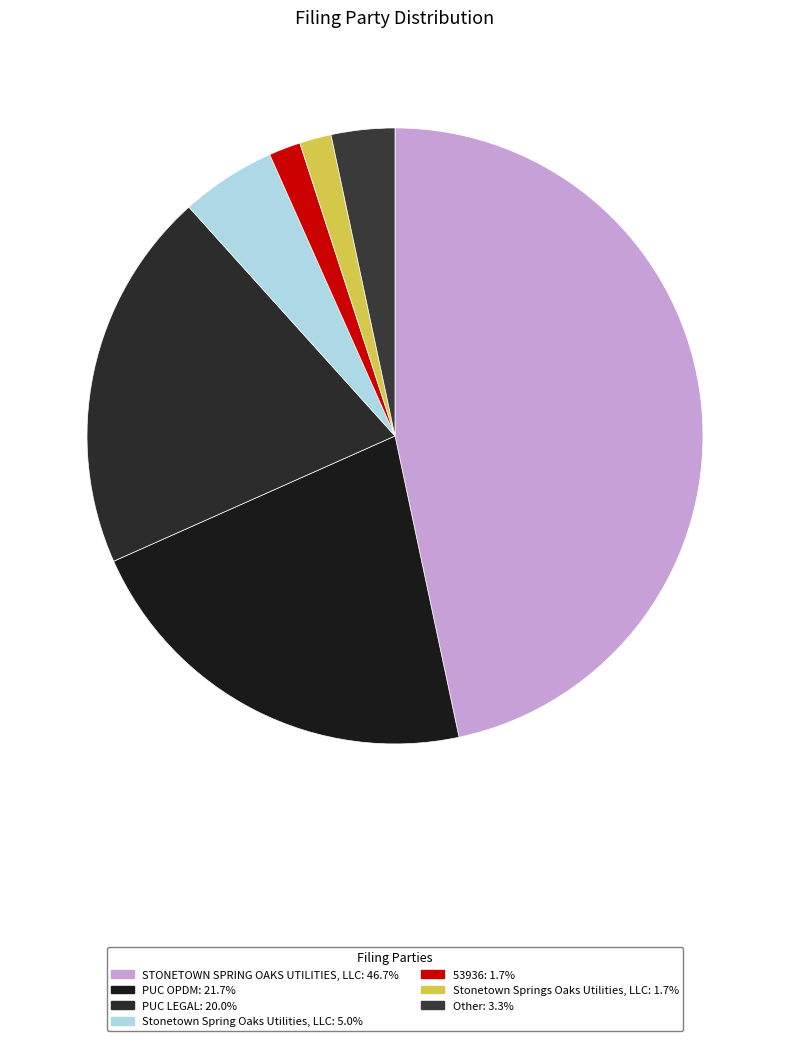

True or false: 53936 accounts for 2% of the total.

True